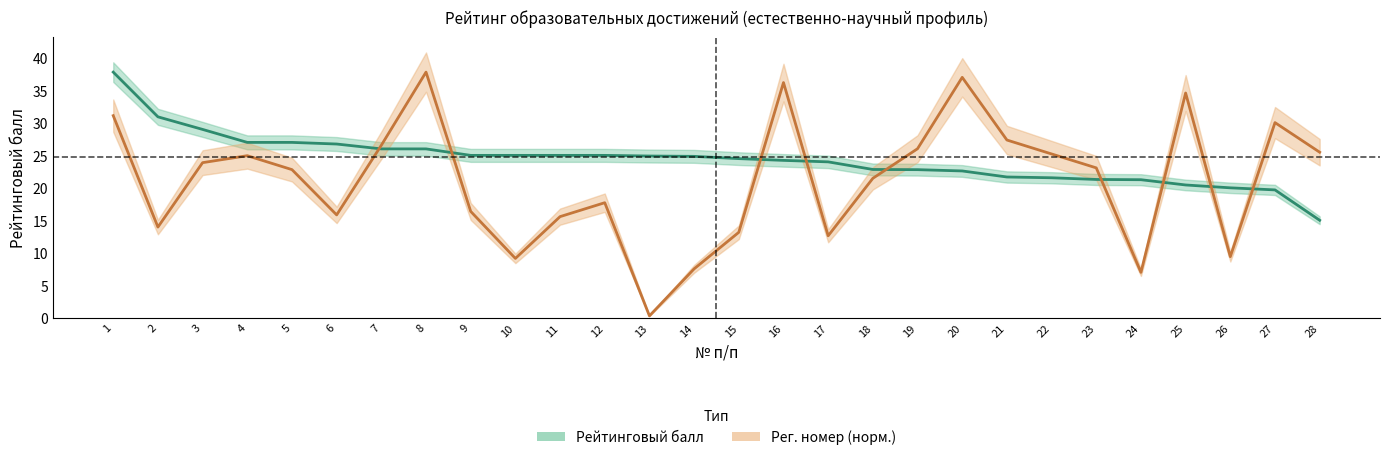

How many times do Рейтинговый балл and Рег. номер (норм.) cross each other?

9